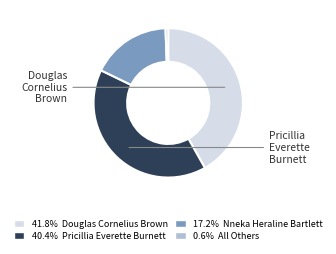

Is there any slice that represents more than half of the pie?

No